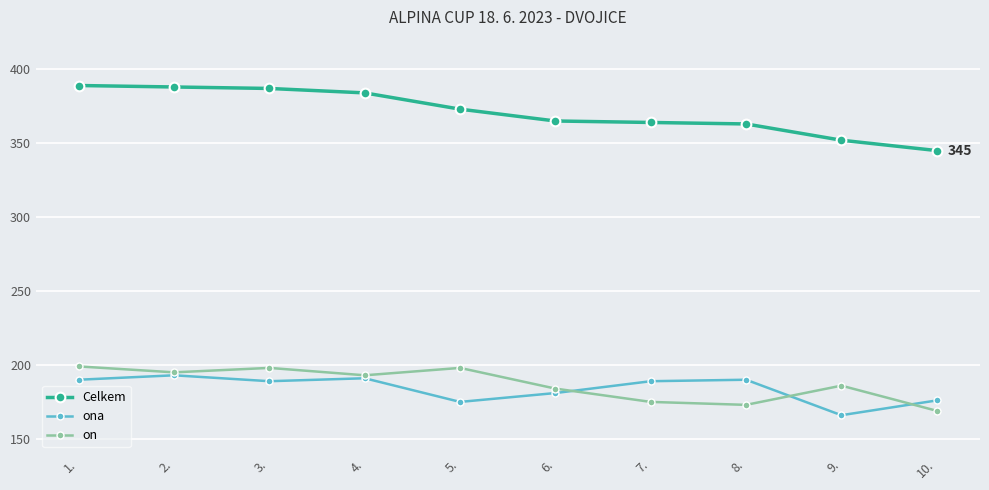

Is it true that ona equals 190 at 8.?

True